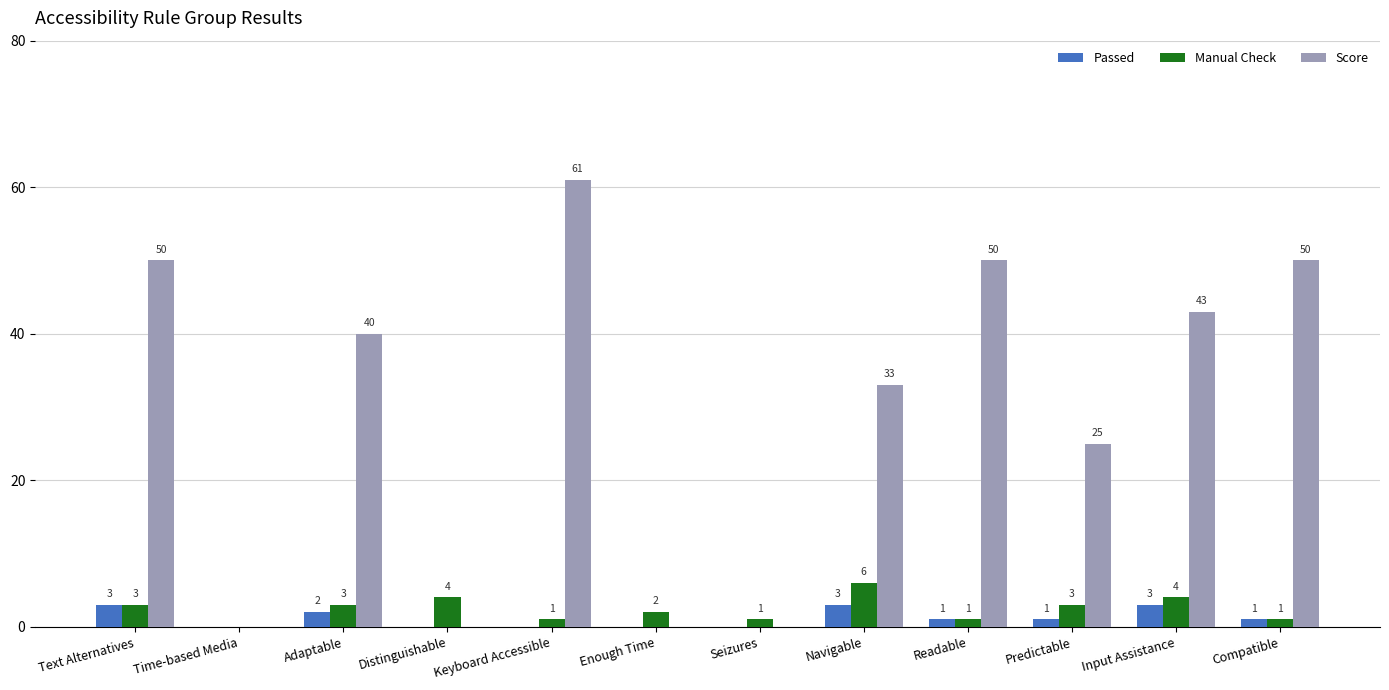

Is the value of Manual Check at Readable greater than the value of Passed at Enough Time?

Yes